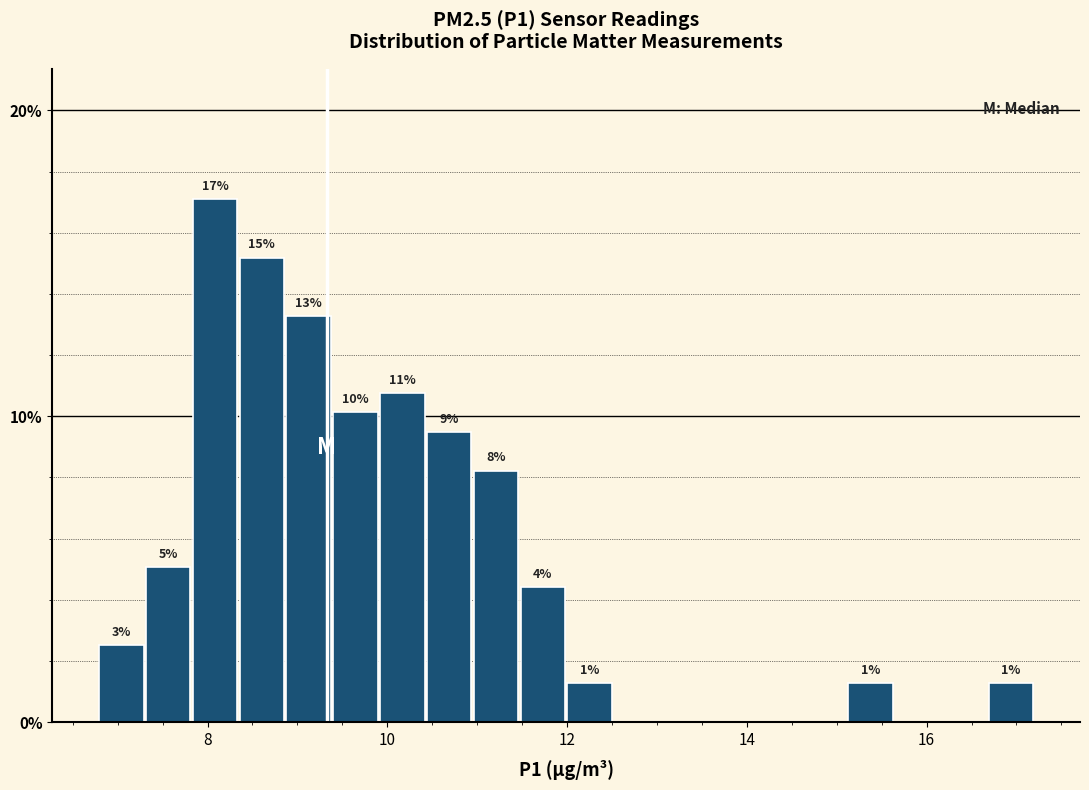

Read against the x-axis, roughly where is the centre of the tallest bar?

8.0